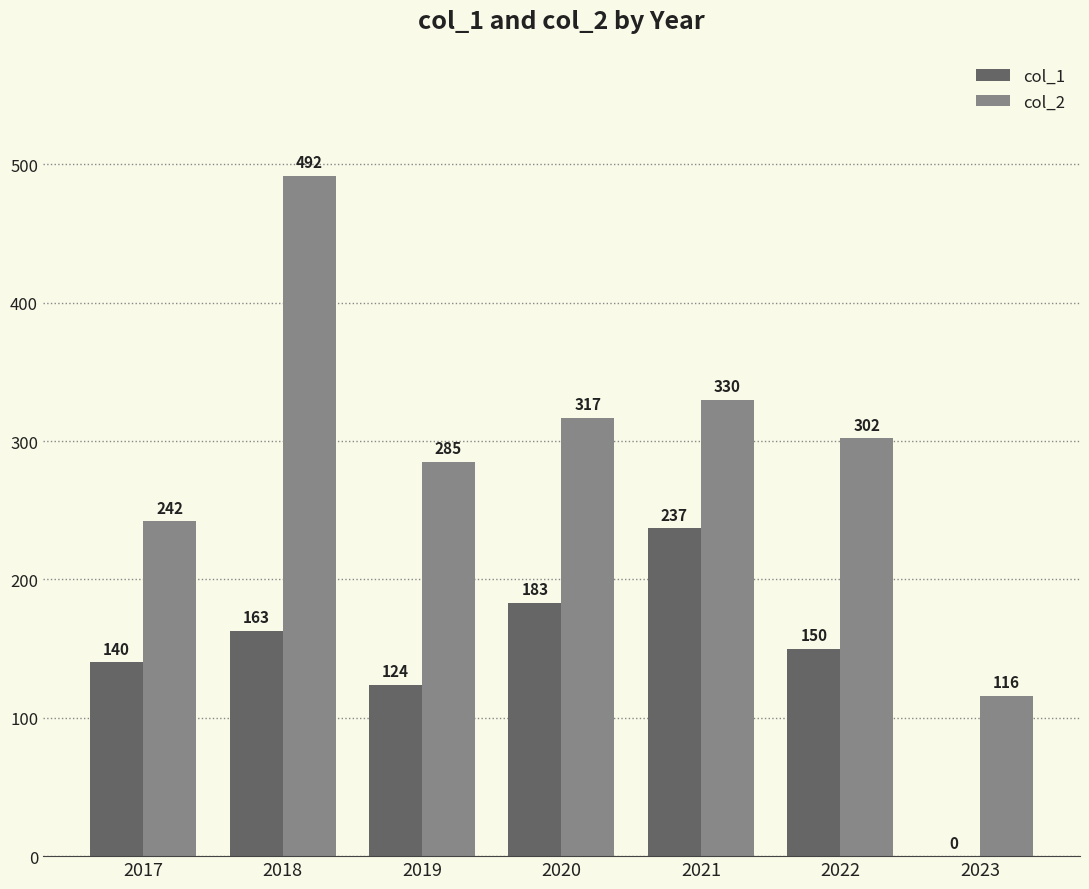

True or false: col_1 has a value of 47 at 2019.

False